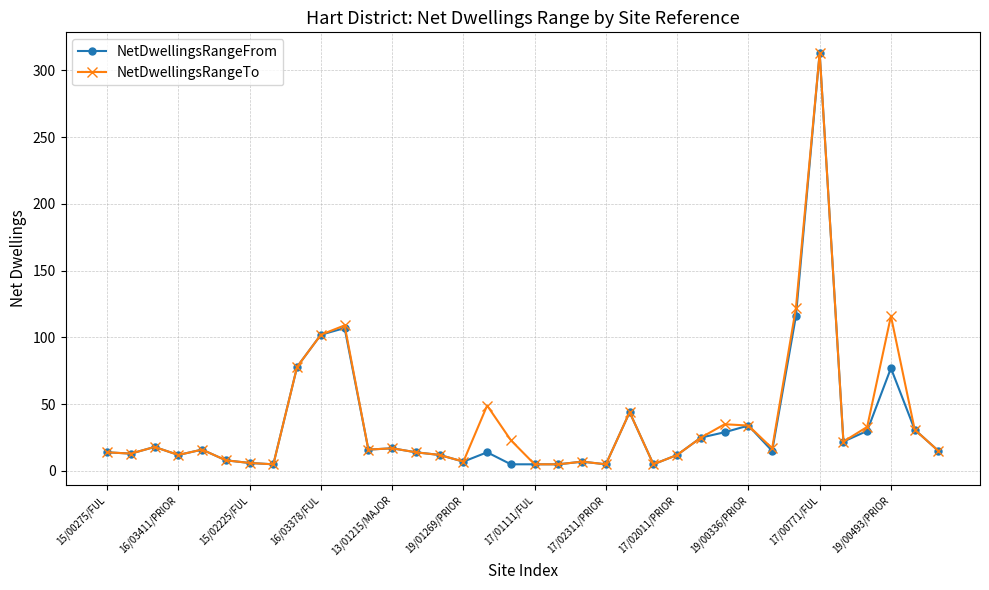

Which series has the largest total across all categories?

NetDwellingsRangeTo